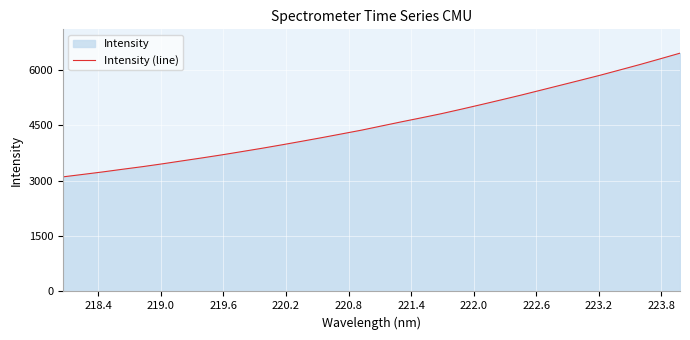

What is the value of the 29th point from the left?

6004.2